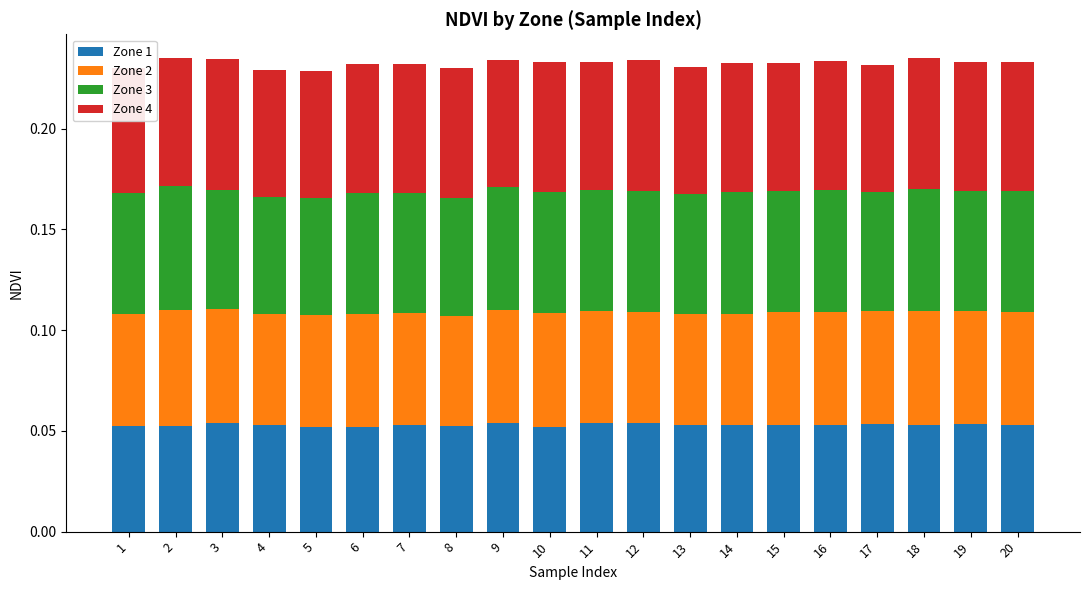

What are all the series names shown in the legend?

Zone 1, Zone 2, Zone 3, Zone 4